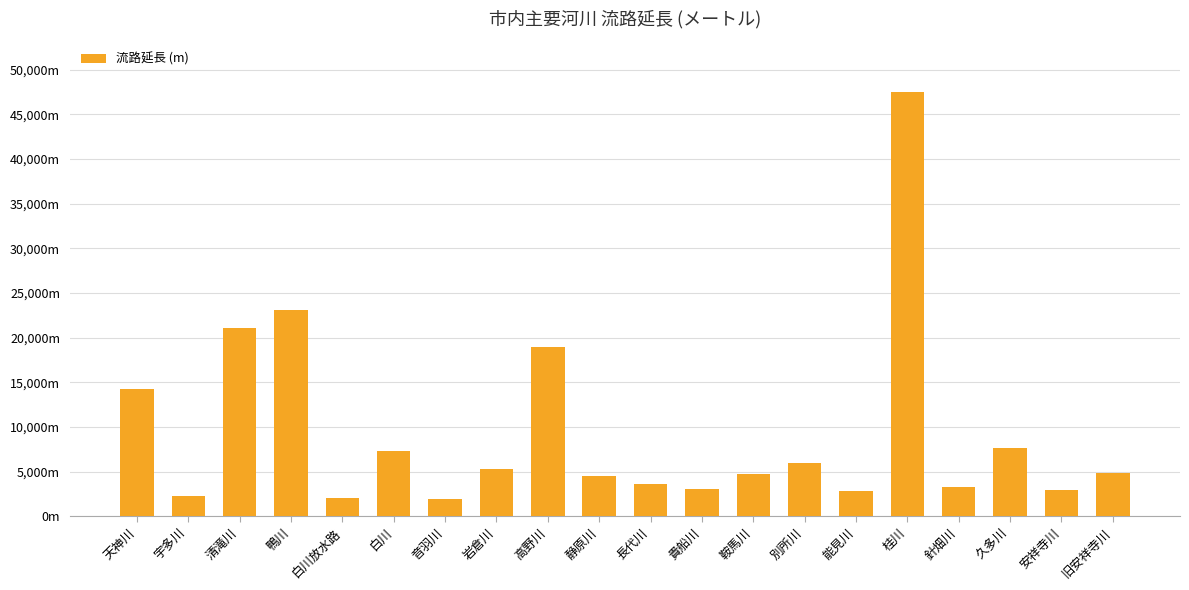

Is it true that the value at 鞍馬川 is 4691?

True